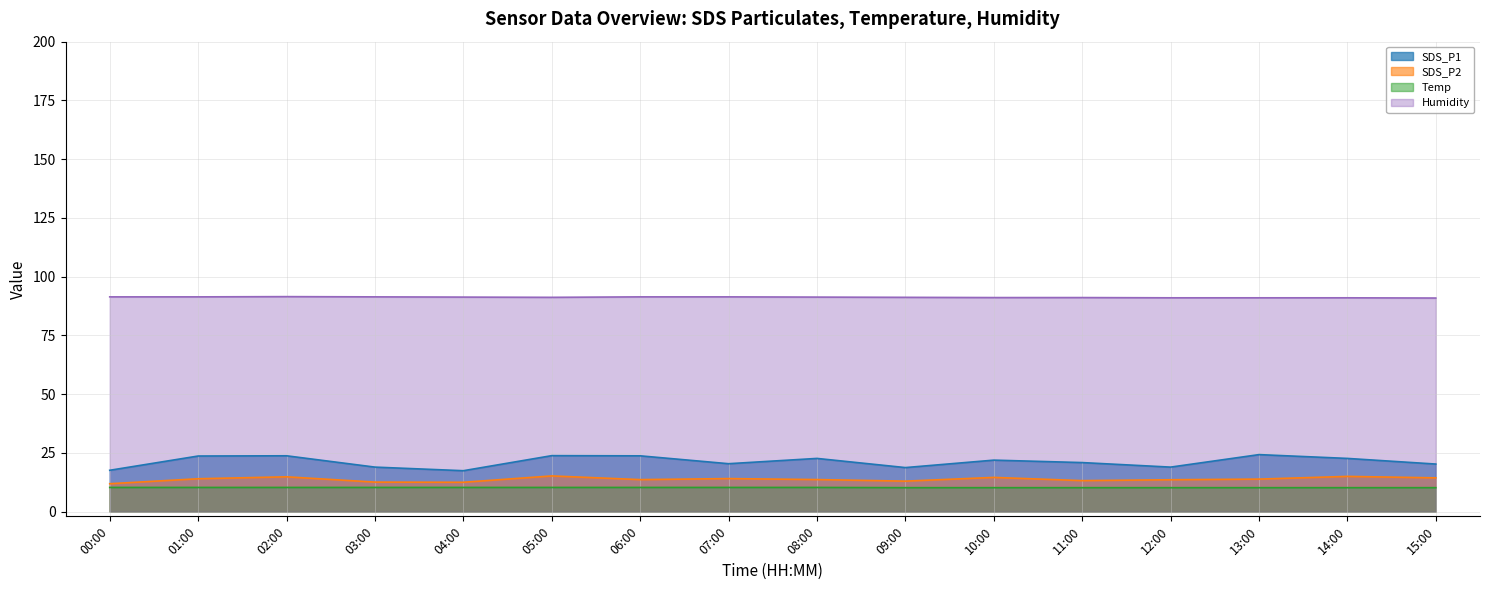

What is the total value across all series at 11:00?

135.4